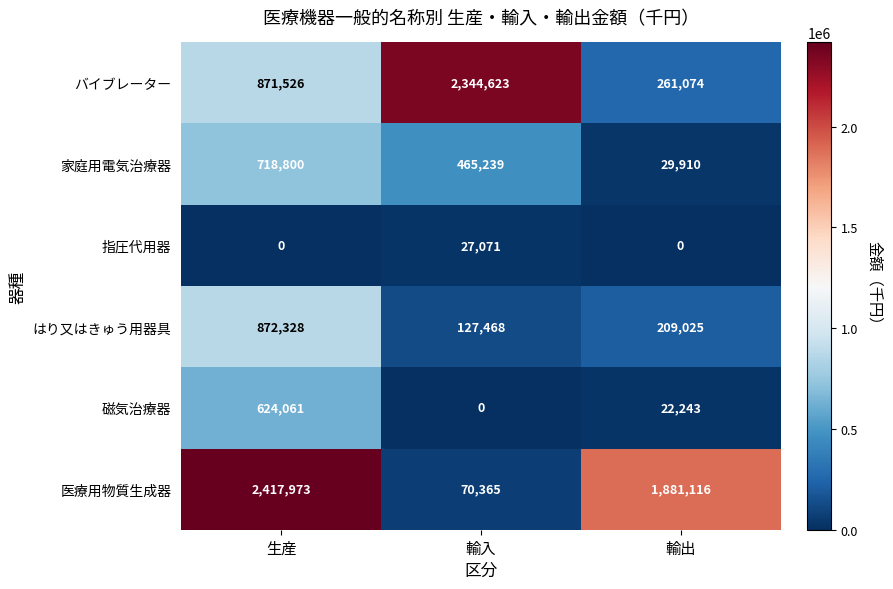

Which category has the highest value across all series?

生産